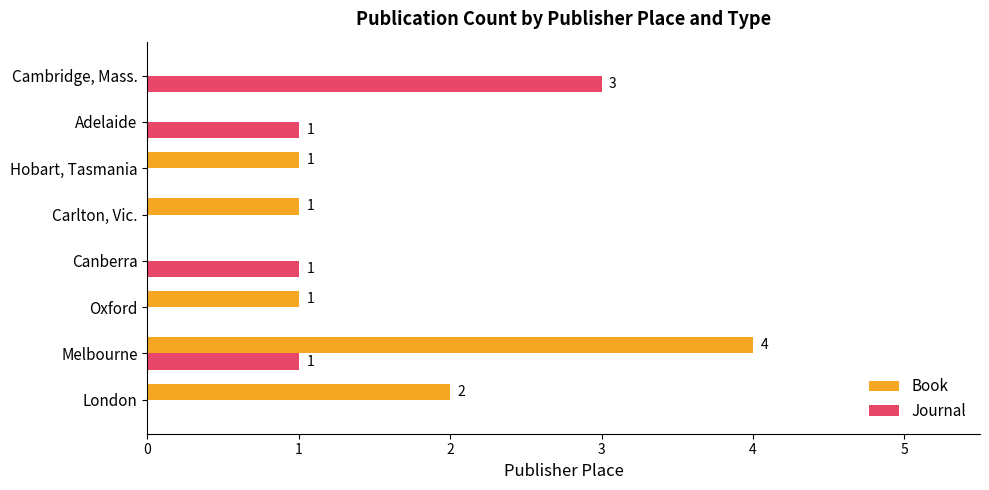

Where is Book nearest to the value 2?

London